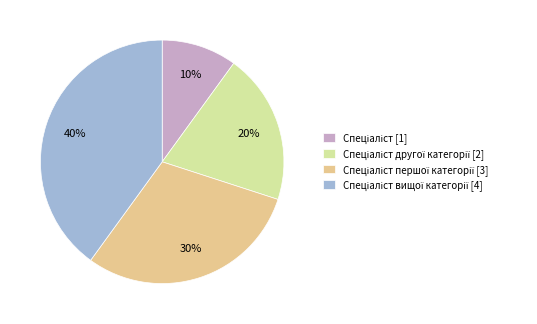

How many slices are in this pie chart?

4